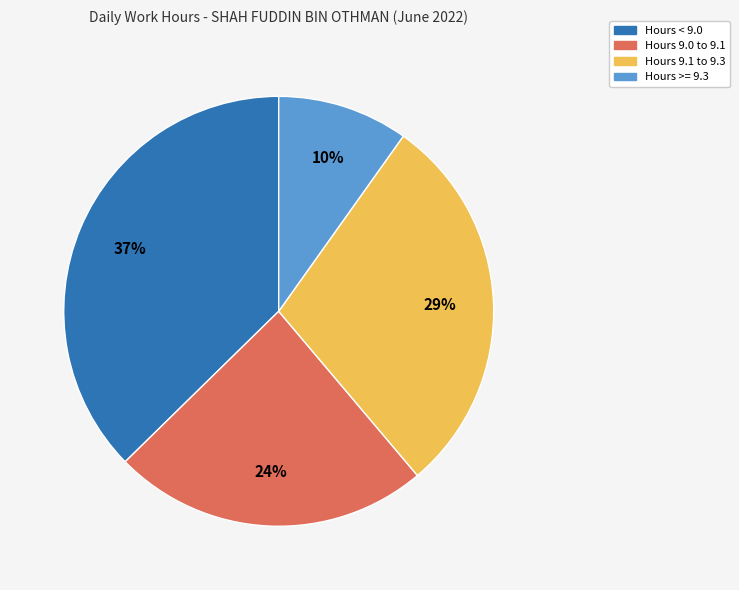

Count the number of slices in the pie.

4